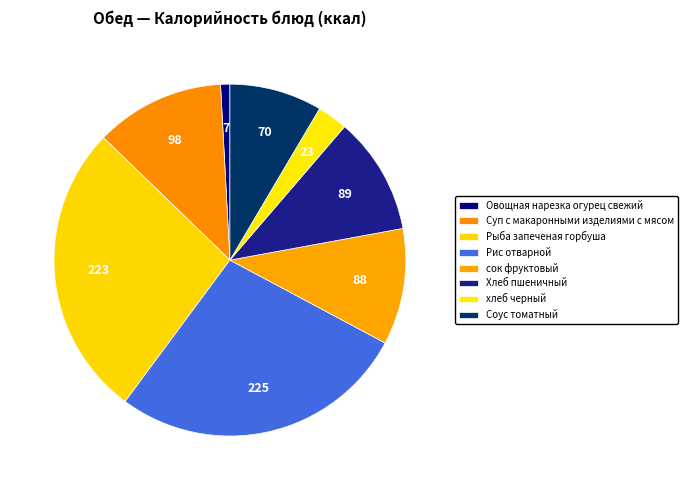

What percentage do Хлеб пшеничный and Суп с макаронными изделиями с мясом together represent?

22.7%